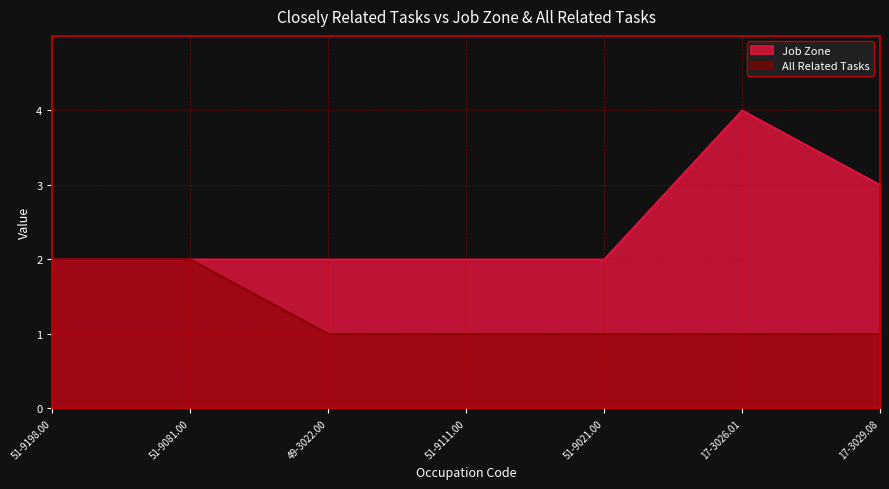

What is the greatest value displayed?

4